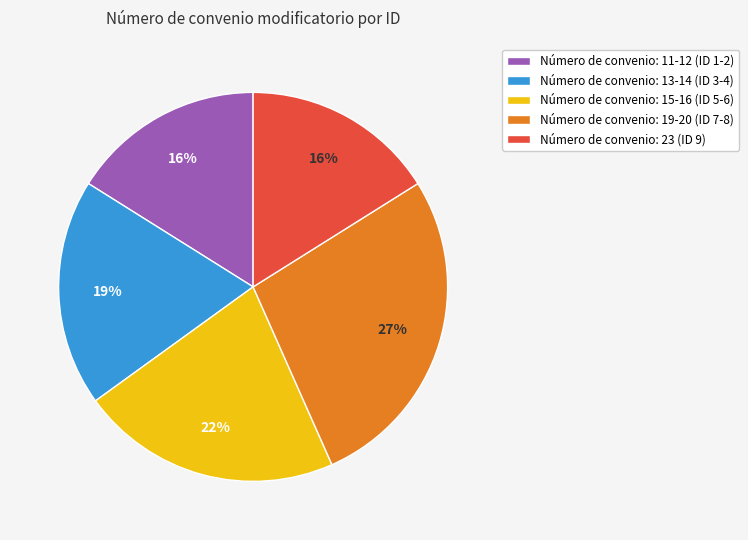

To the nearest percent, what percentage of the pie is Número de convenio: 11-12 (ID 1-2)?

16%